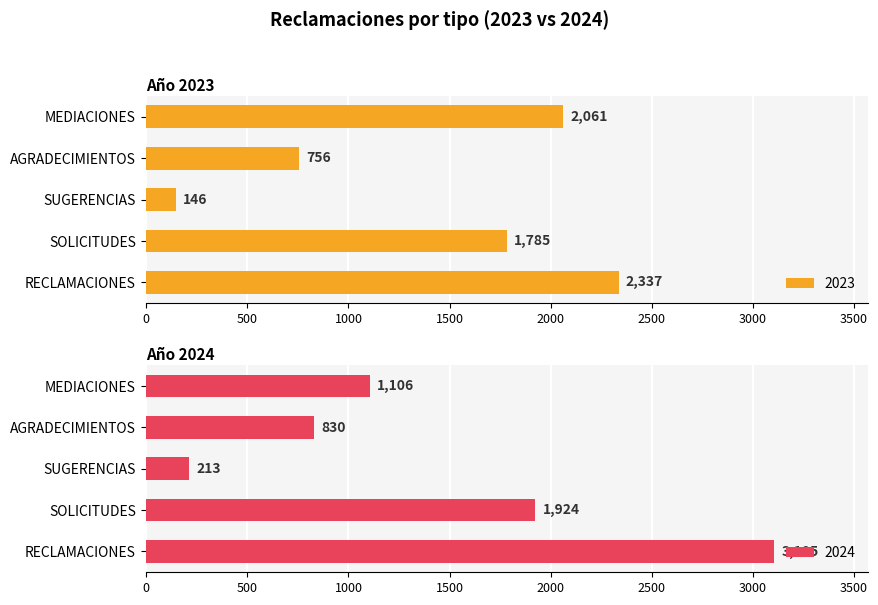

What is the difference between the highest and lowest values at SOLICITUDES?

139